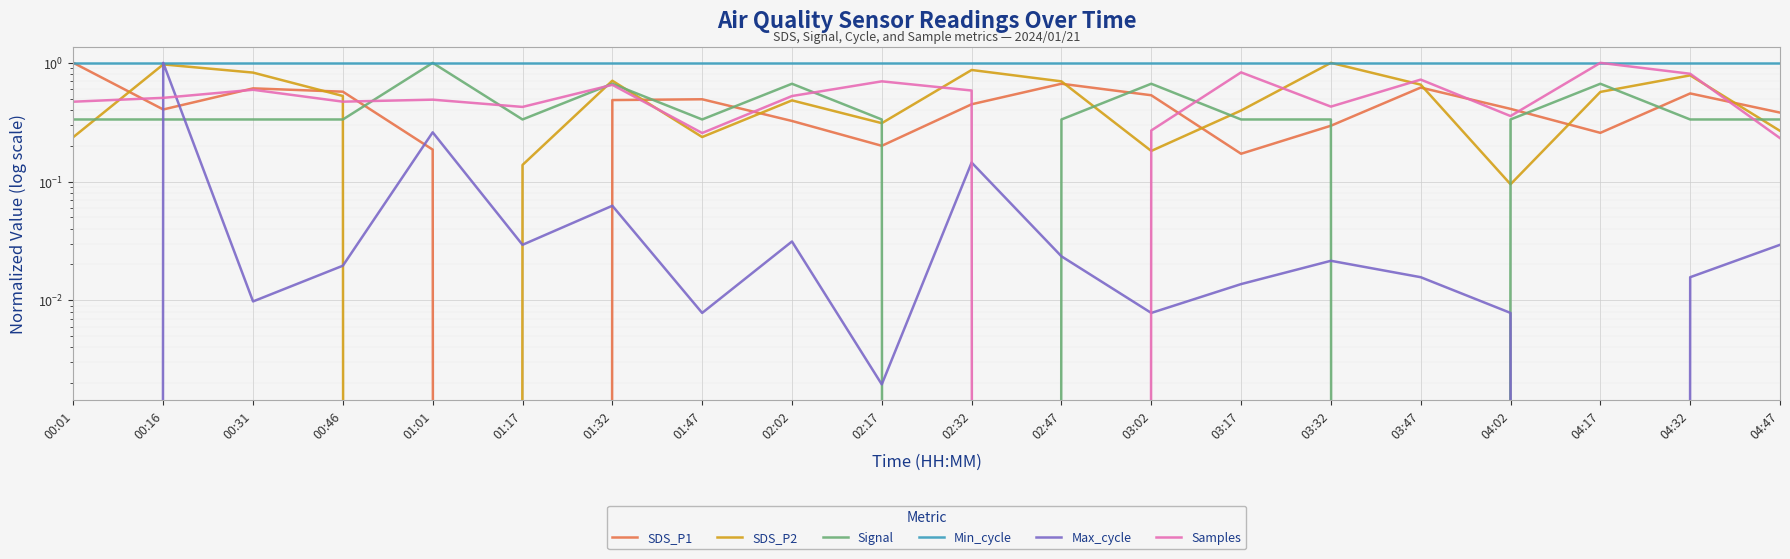

Does the chart display data point markers on the line(s)?

No